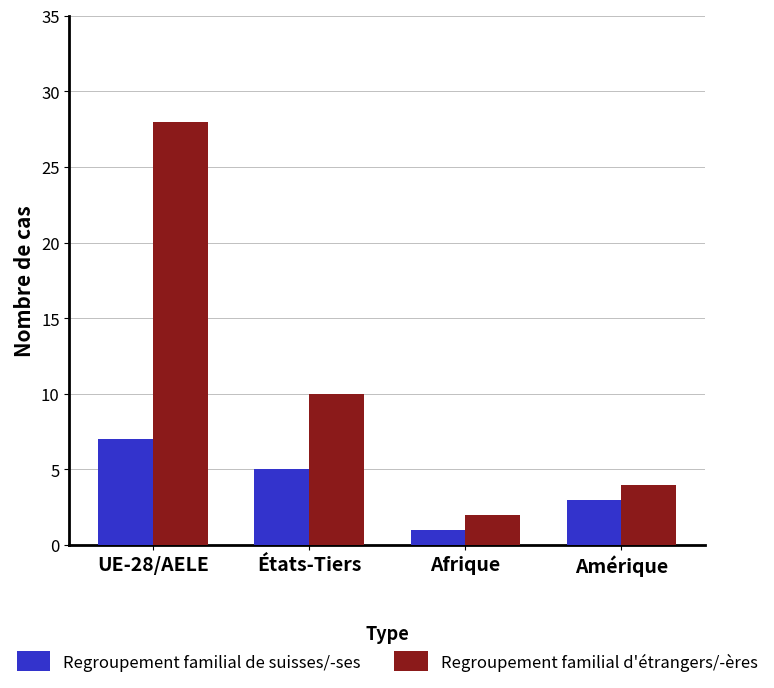

Reading left to right, extract all data points from this chart.

Regroupement familial de suisses/-ses: UE-28/AELE=7	États-Tiers=5	Afrique=1	Amérique=3
Regroupement familial d'étrangers/-ères: UE-28/AELE=28	États-Tiers=10	Afrique=2	Amérique=4